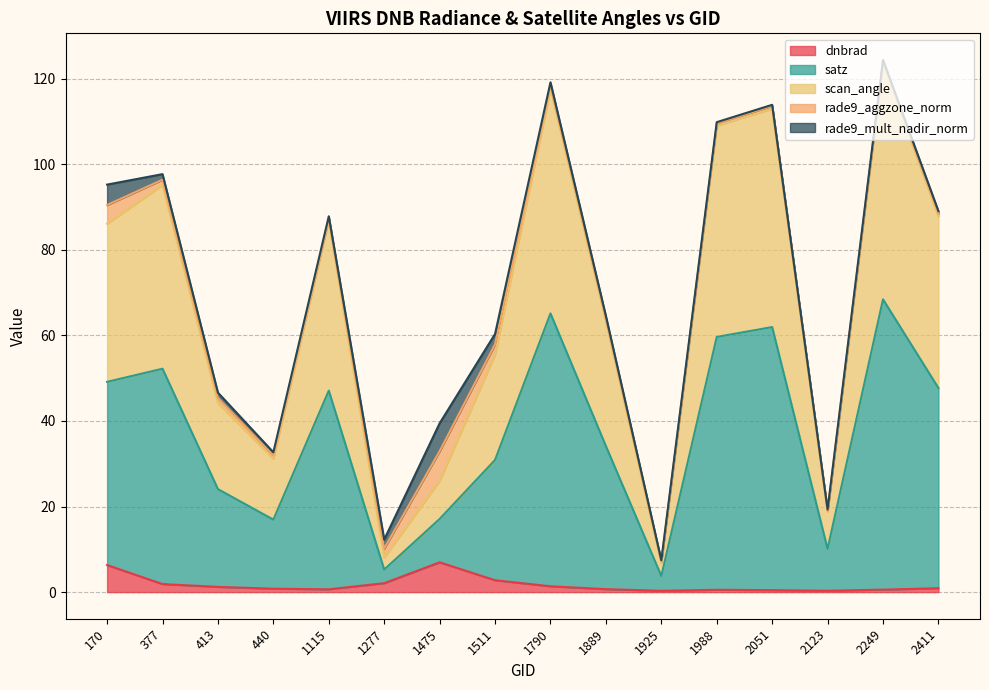

What is the total value across all series at 1475?

39.5